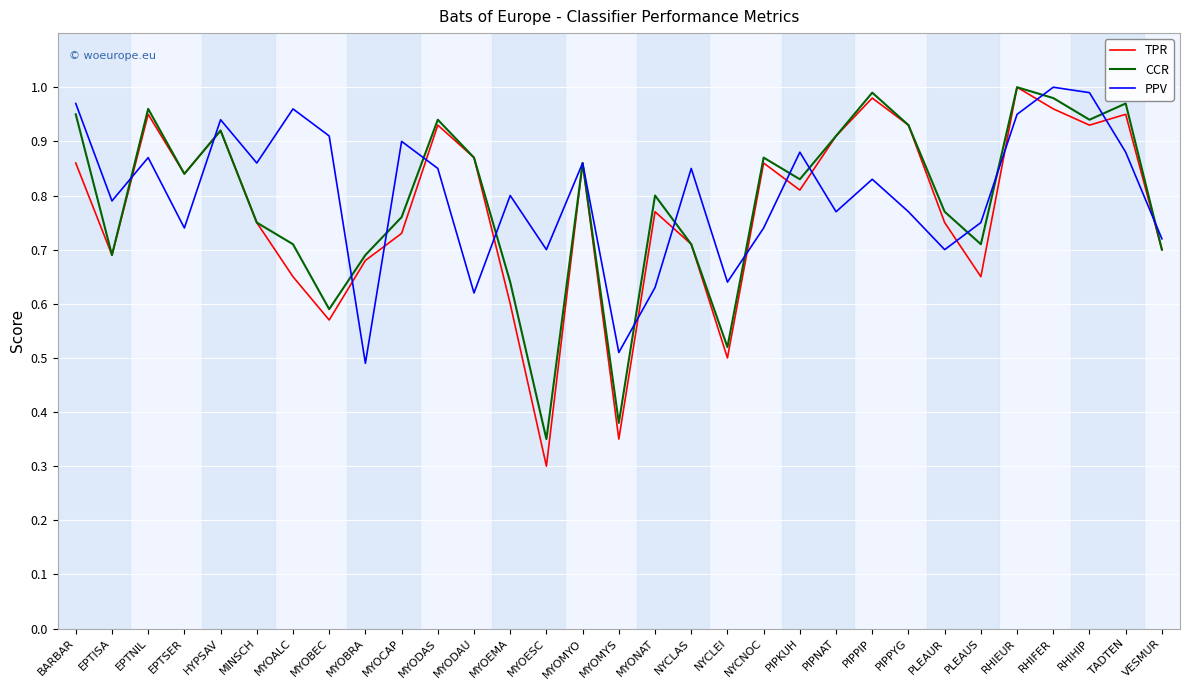

Is the value of CCR at PIPPYG greater than the value of PPV at PIPPIP?

Yes